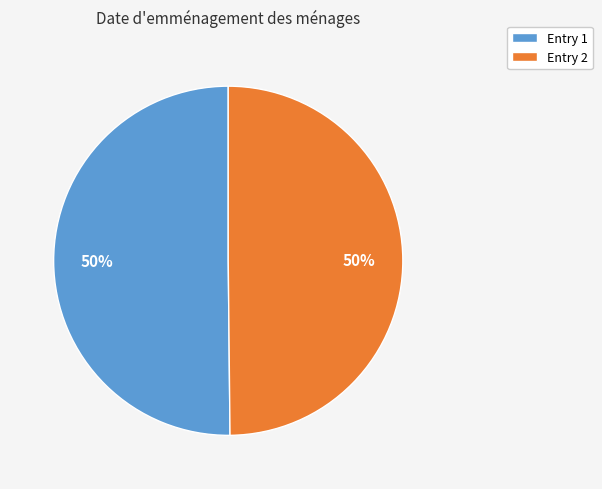

Is the sum of Entry 1 and Entry 2 greater than half?

Yes